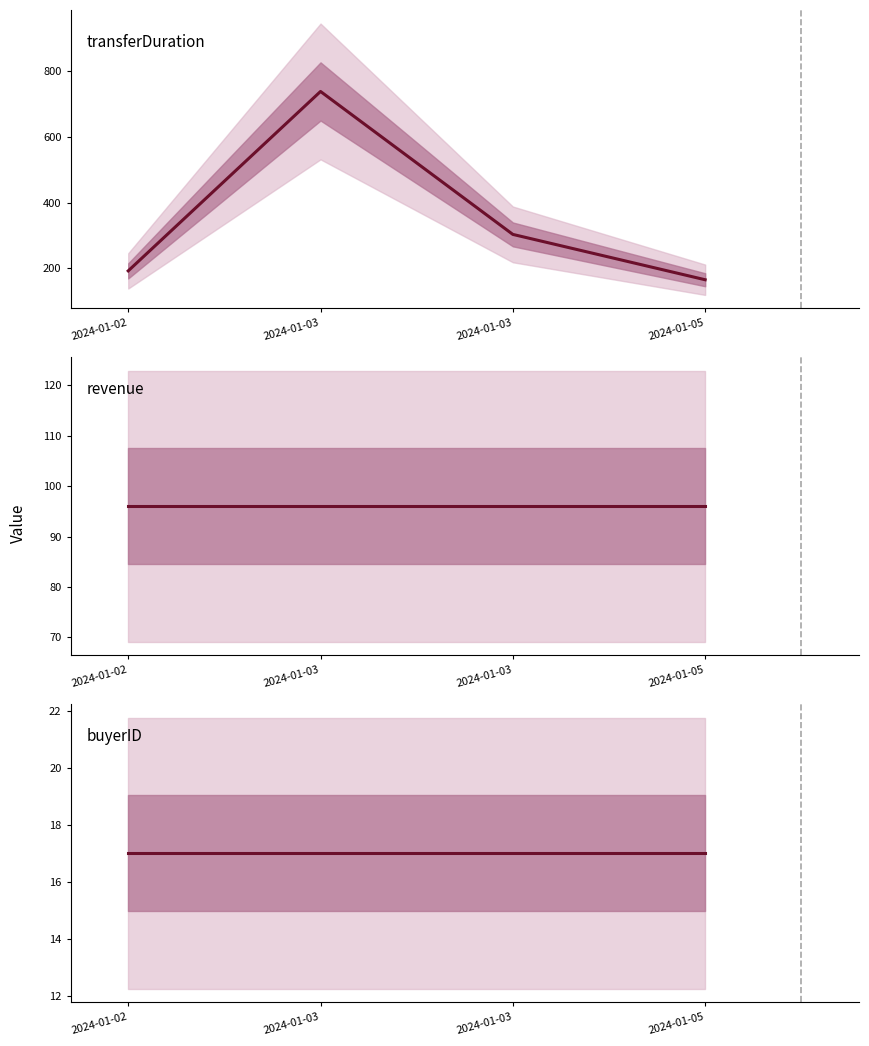

True or false: buyerID and revenue intersect in this chart.

False